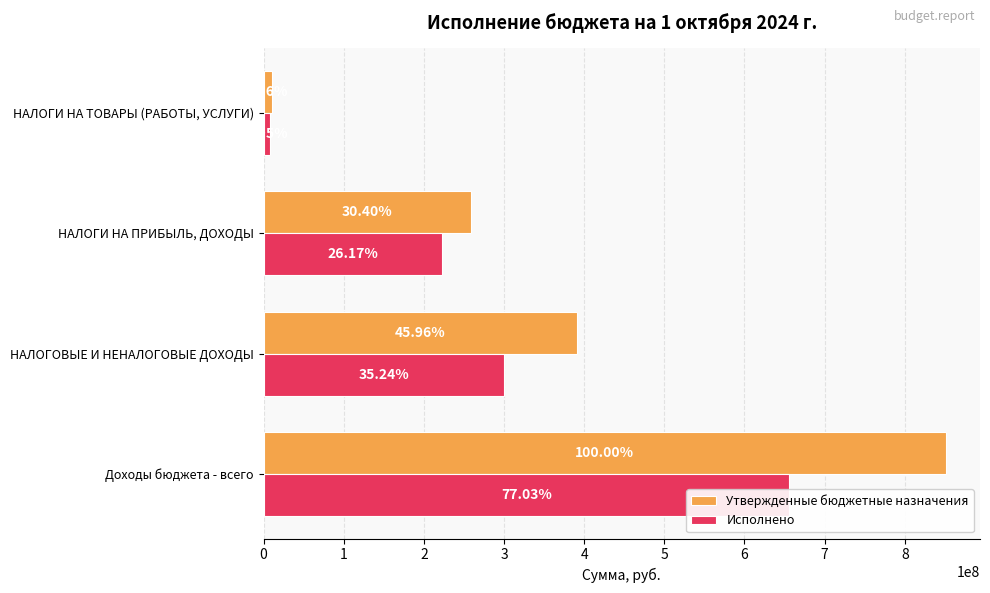

Which has a higher value, НАЛОГИ НА ПРИБЫЛЬ, ДОХОДЫ or НАЛОГИ НА ТОВАРЫ (РАБОТЫ, УСЛУГИ)?

НАЛОГИ НА ПРИБЫЛЬ, ДОХОДЫ